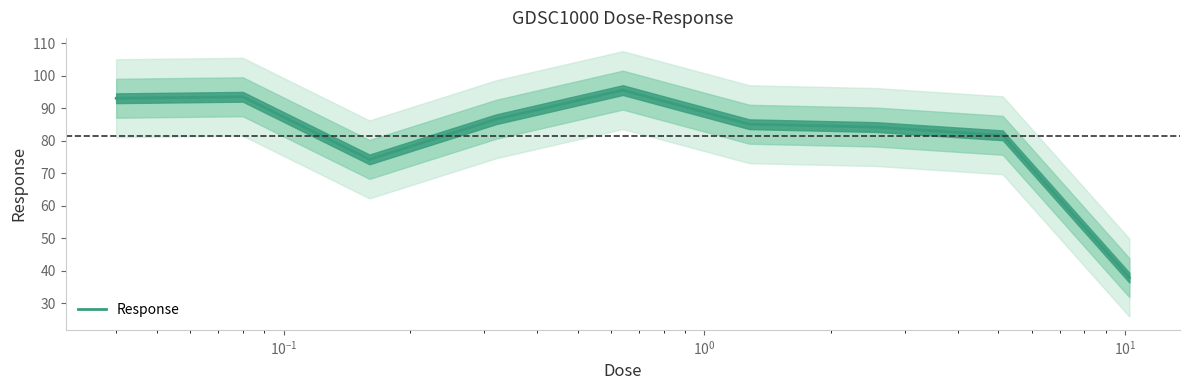

How many lines are shown in the chart?

1